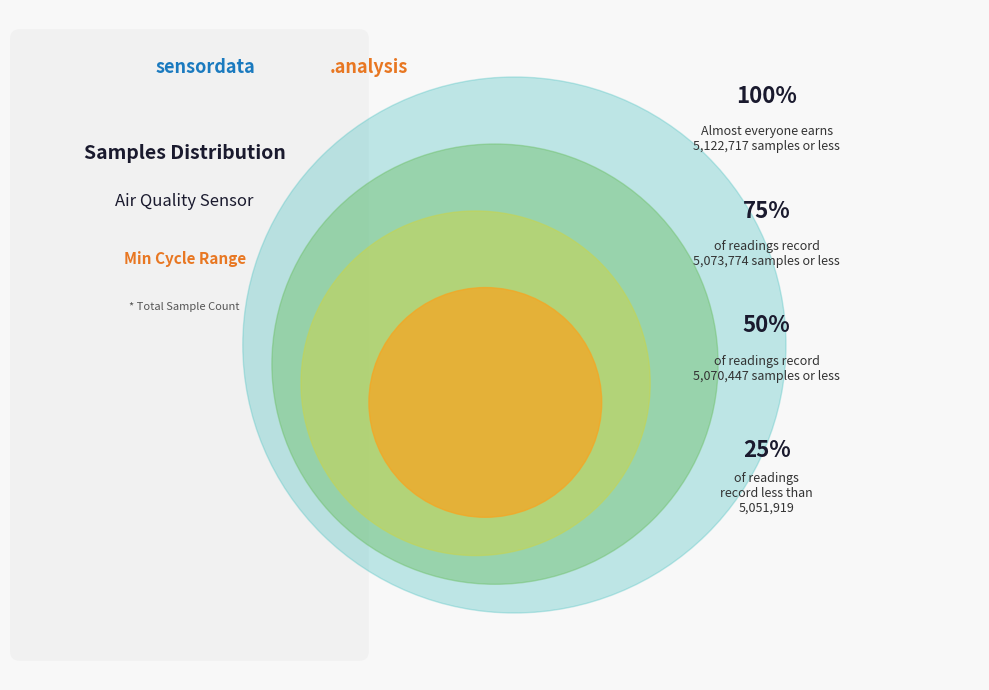

Does 28 account for over 50% of the chart?

No